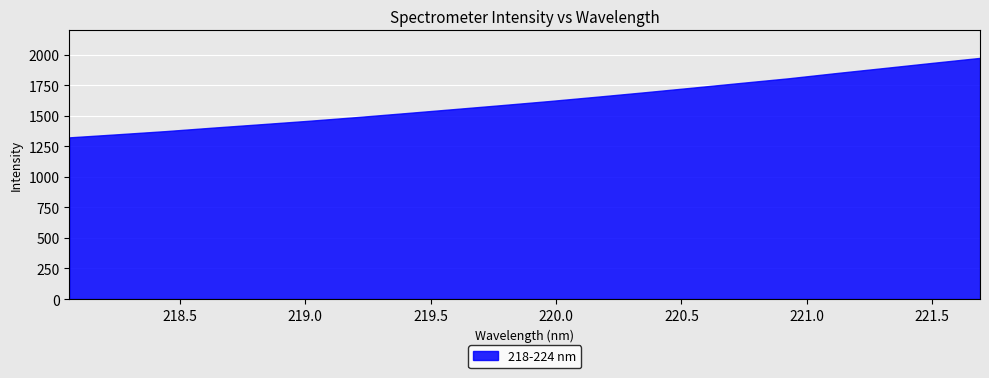

How many distinct data groups are displayed?

1